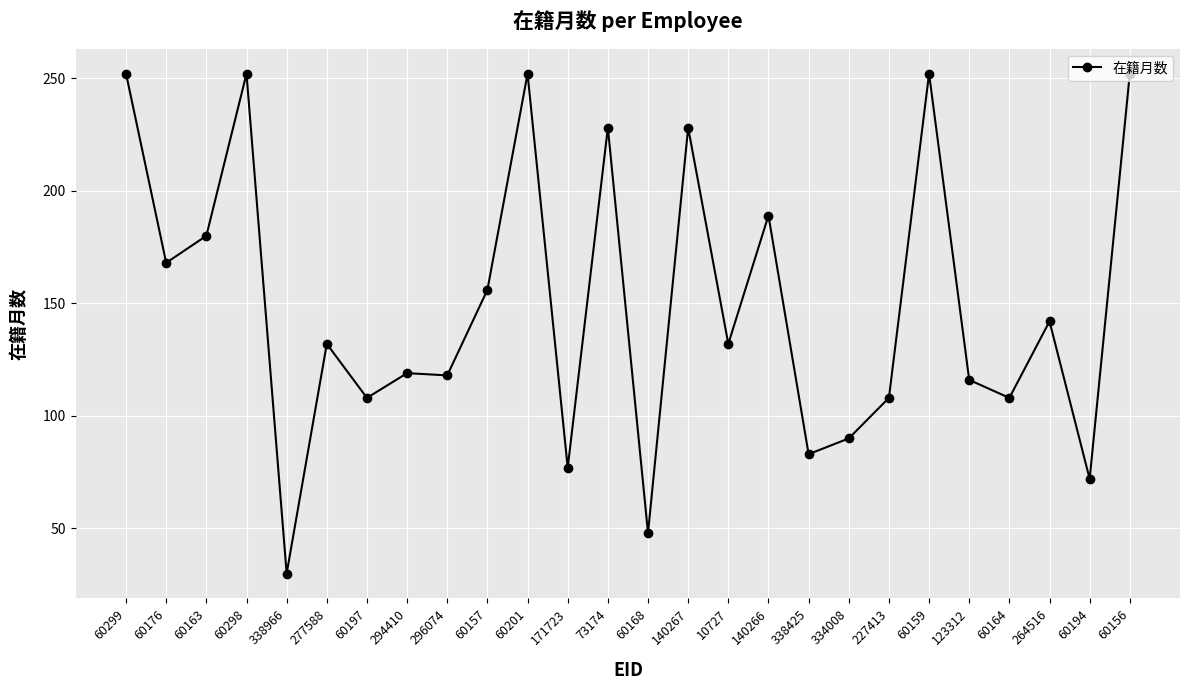

How many lines are shown in the chart?

1